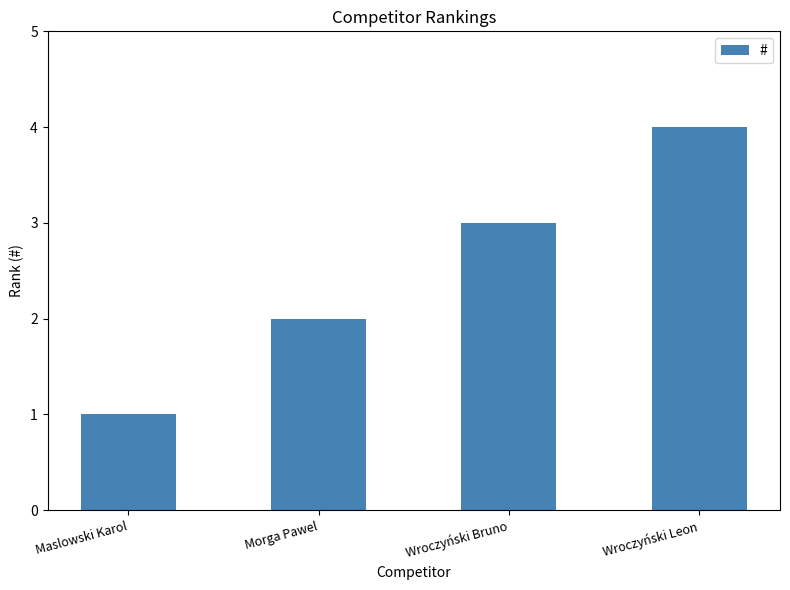

True or false: the data shows 3 at Wroczyński Bruno.

True